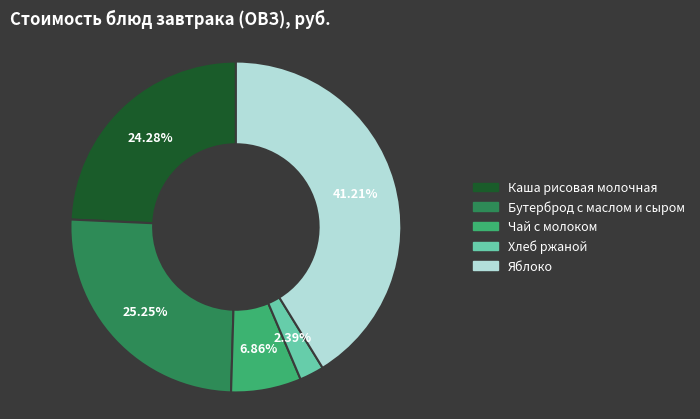

To the nearest percent, what is the combined percentage of Чай с молоком and Яблоко?

48%